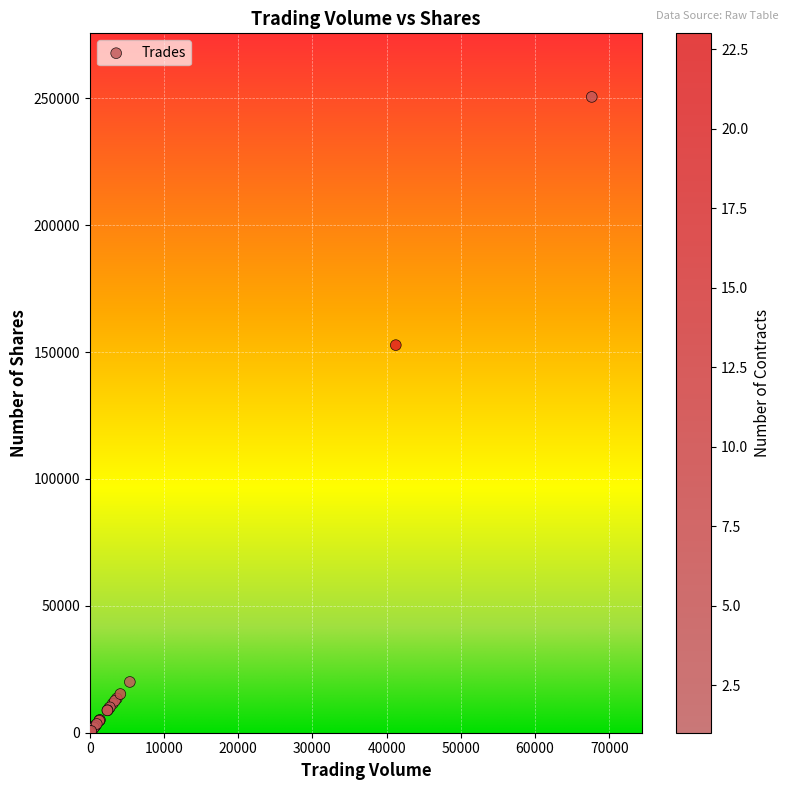

What Y value in the scatter plot is closest to 125286?

152722